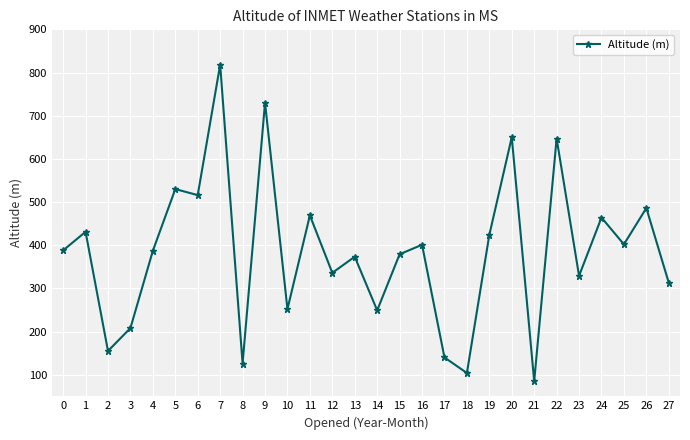

The value at 23 is 329.0. True or false?

True